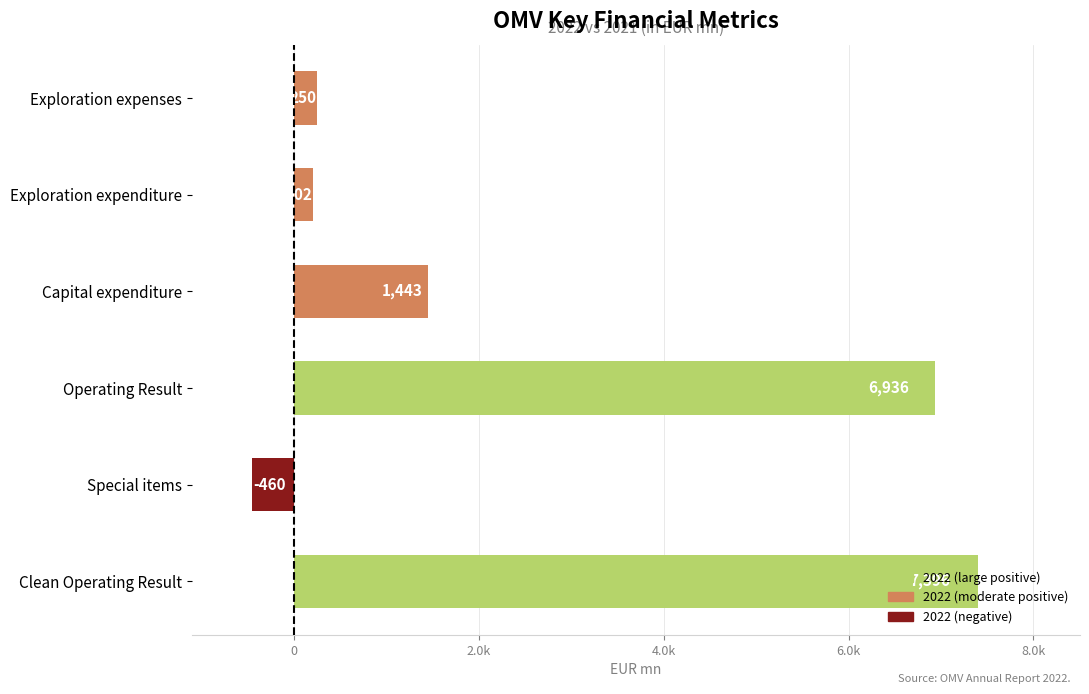

Which has a higher value, Exploration expenditure or Special items?

Exploration expenditure